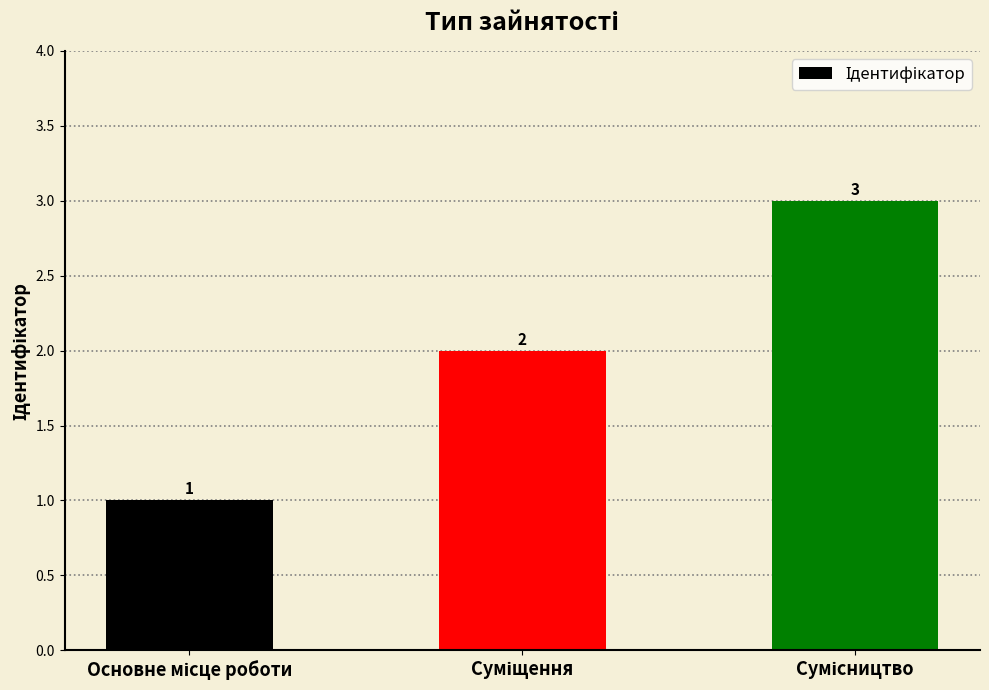

How many values are between 1 and 3?

3